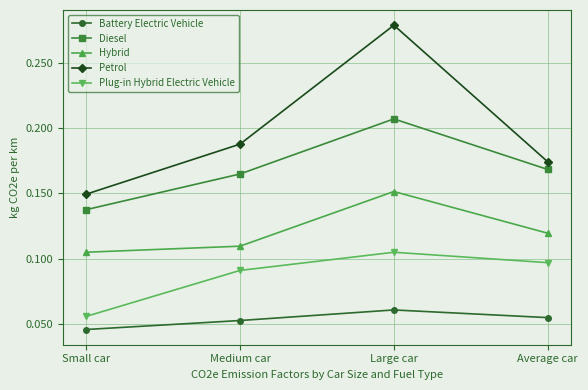

Count the Petrol values in the range 0 to 1.

4